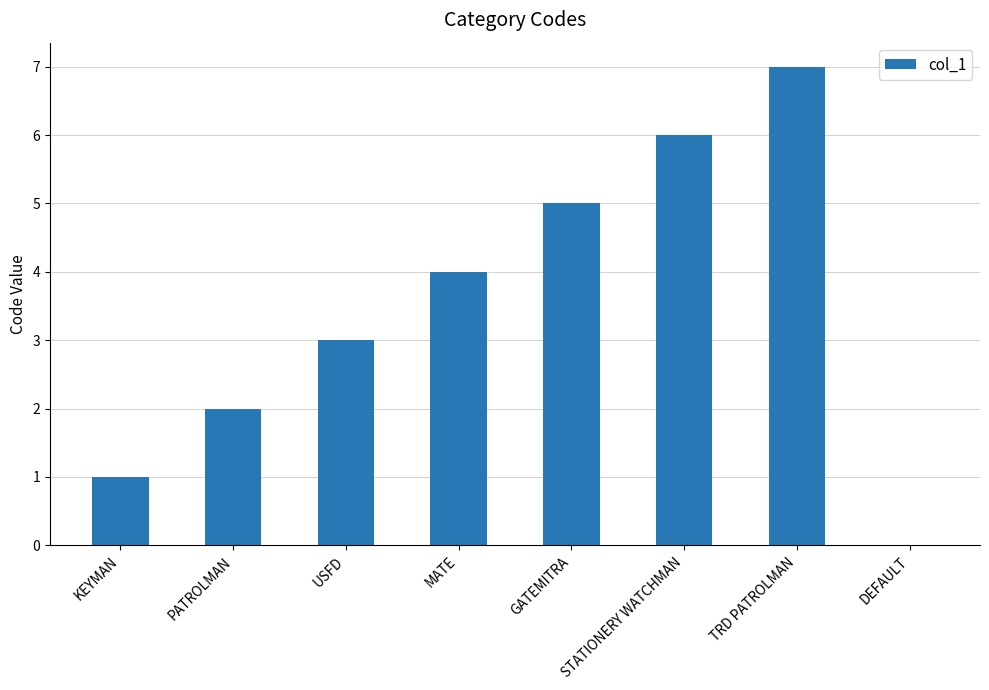

What is the change in value from PATROLMAN to STATIONERY WATCHMAN?

+4